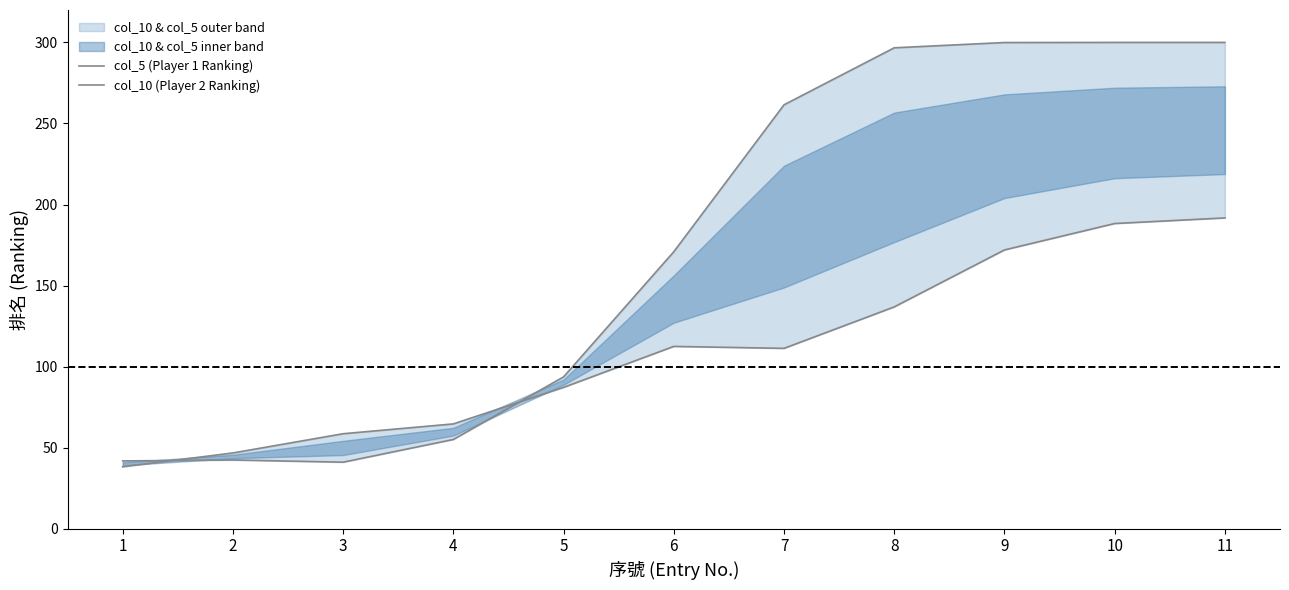

Which series has the widest spread of values?

col_5 (Player 1 Ranking)